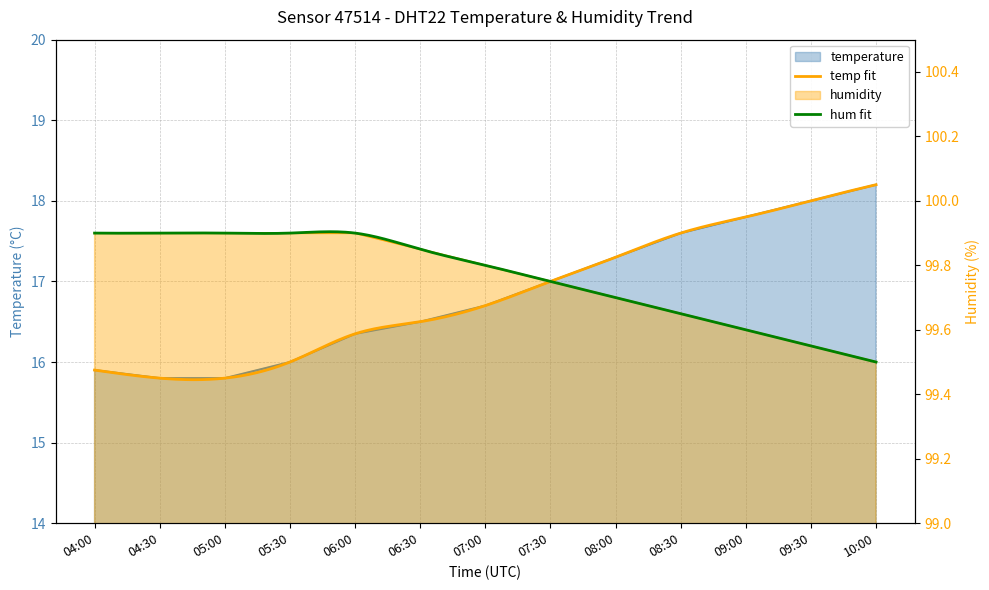

The value of humidity at 04:30 is 35.7. True or false?

False